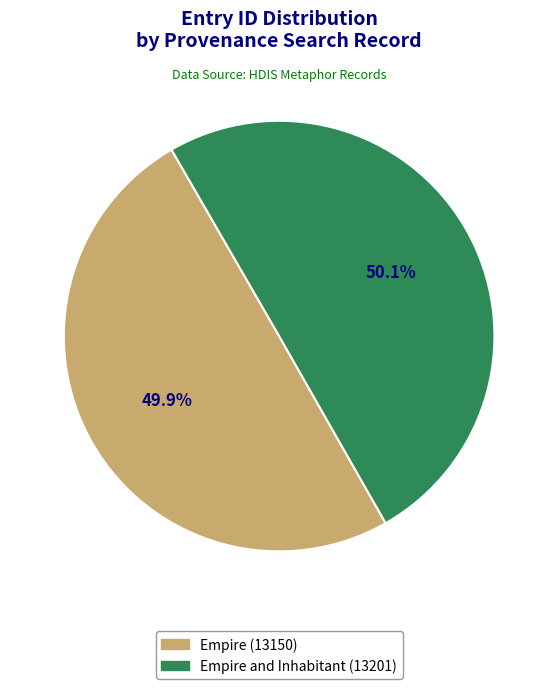

Does any single category account for the majority?

Yes